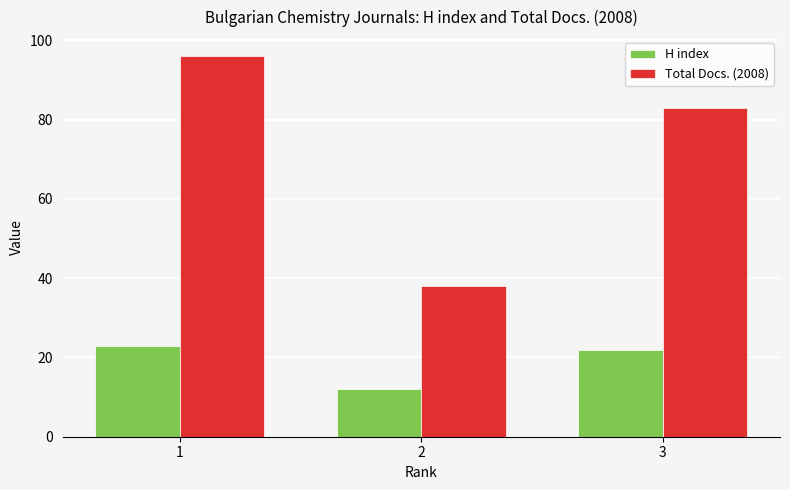

What is the spread (max minus min) of values at 1?

73